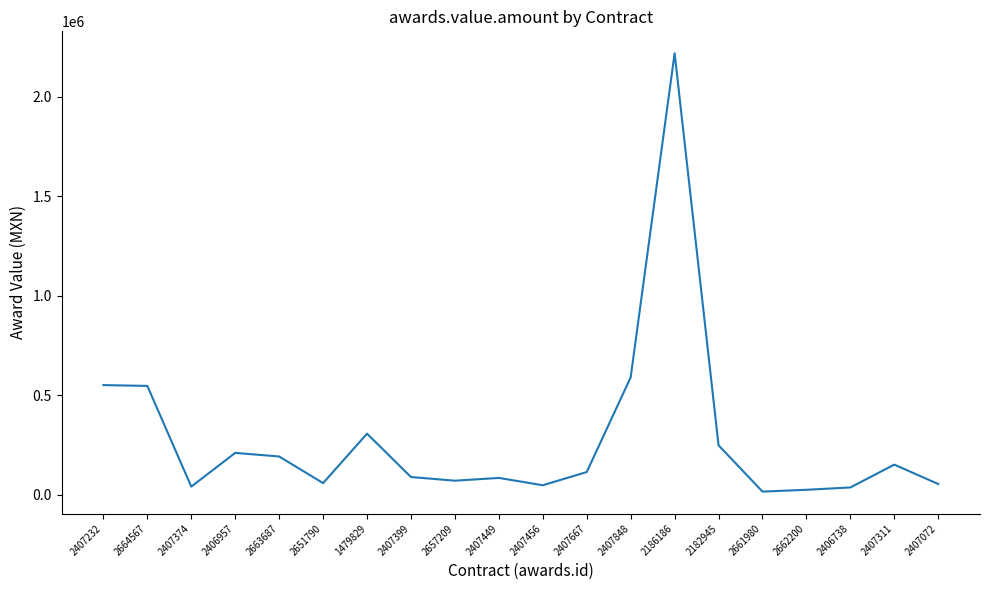

What is the greatest value displayed?

2219083.9